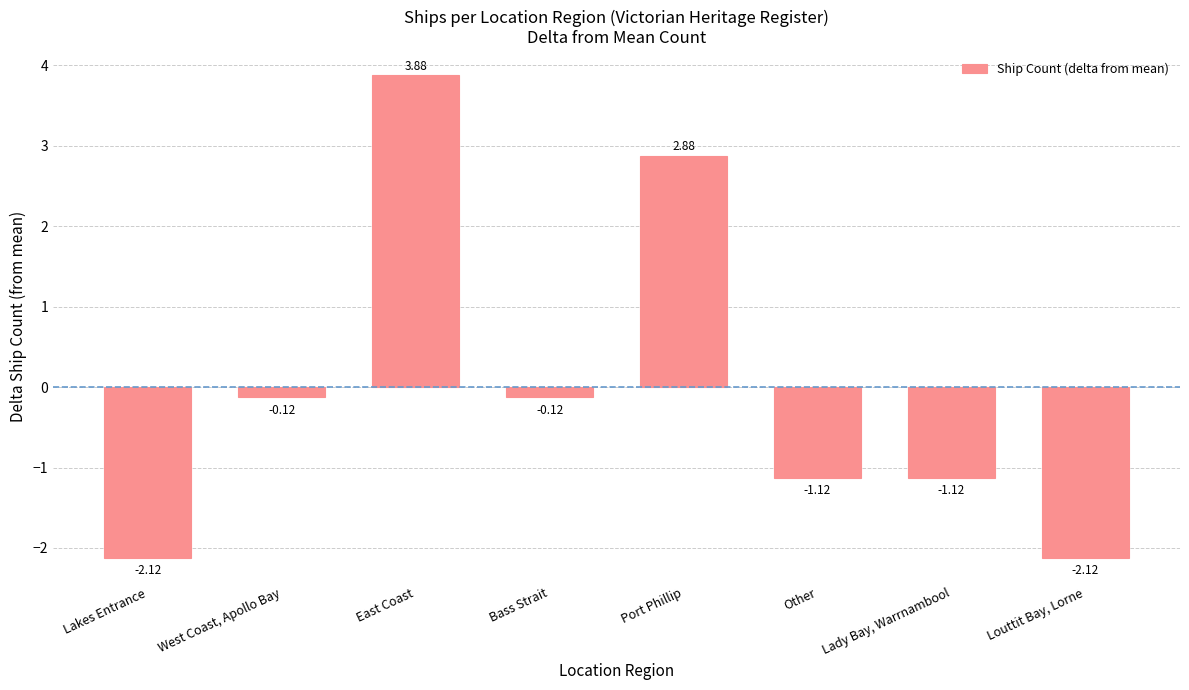

Which label corresponds to the largest value in the chart?

East Coast